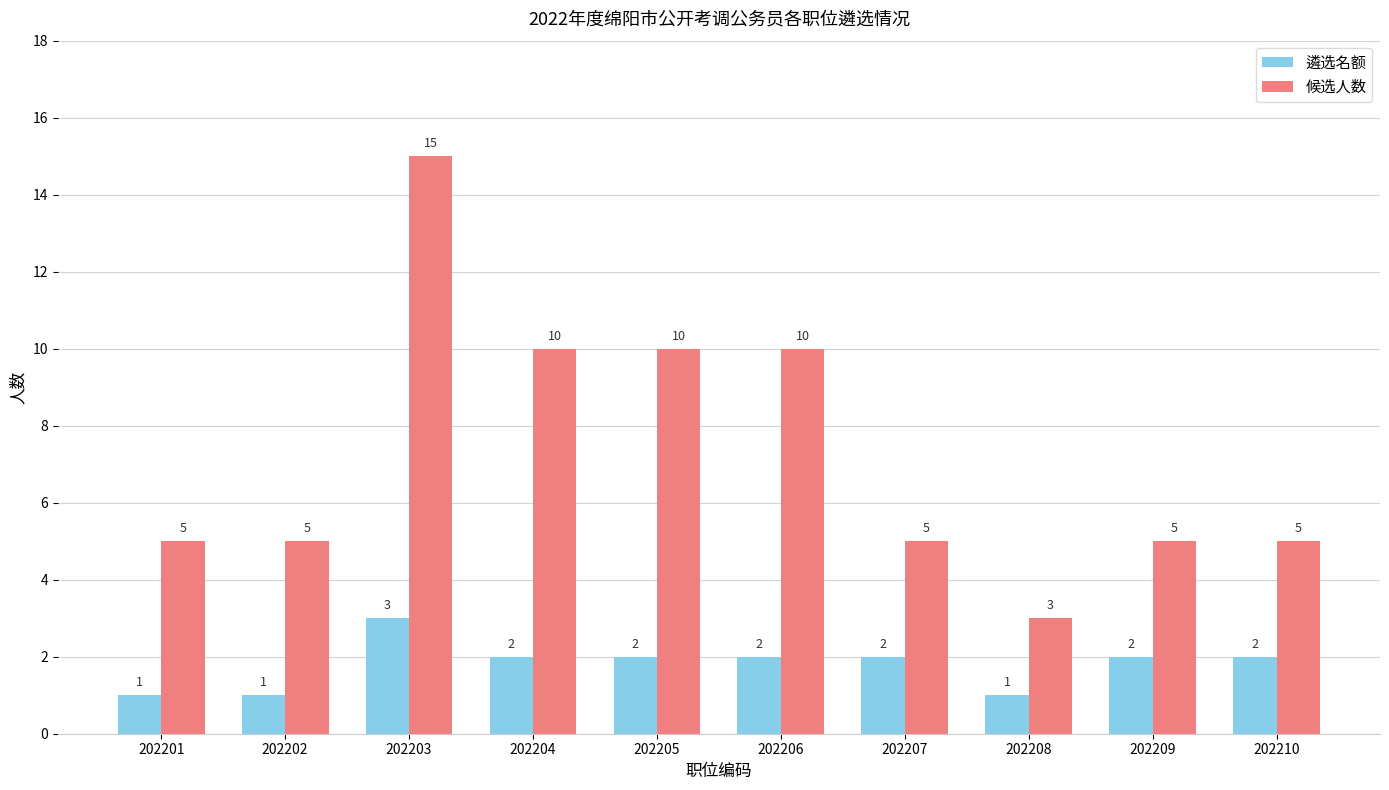

Between 202203 and 202204, which series saw the biggest shift?

候选人数